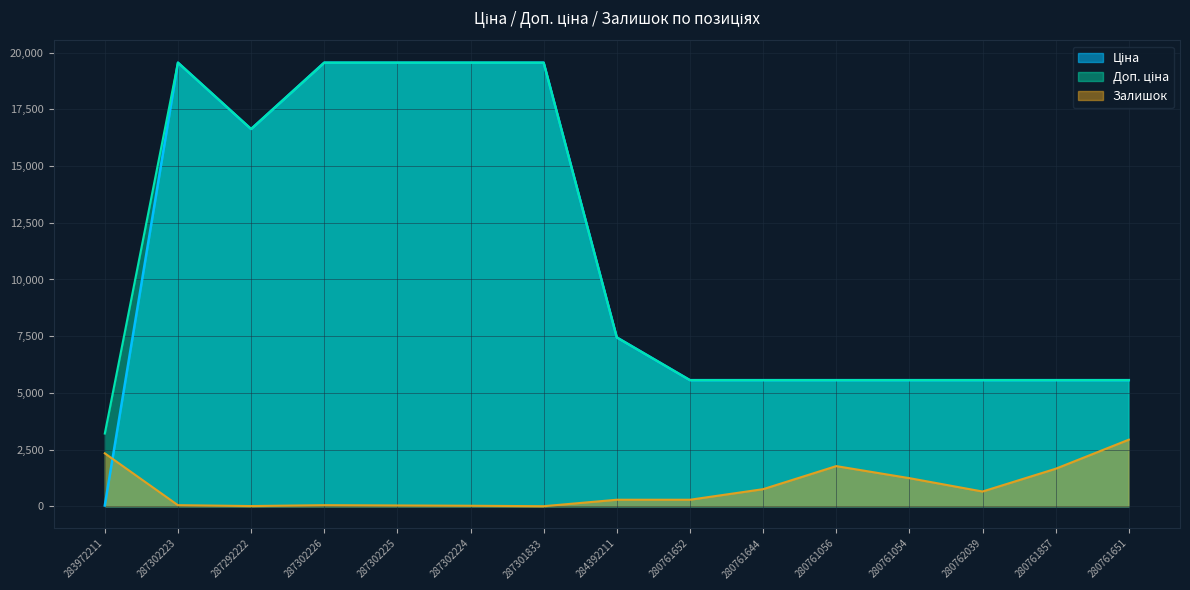

Which series has the largest range (max minus min)?

Ціна